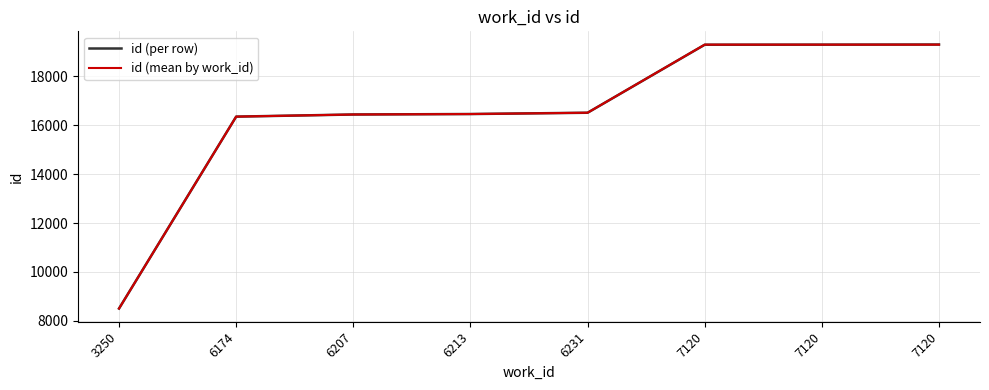

What are all the series names shown in the legend?

id (per row), id (mean by work_id)